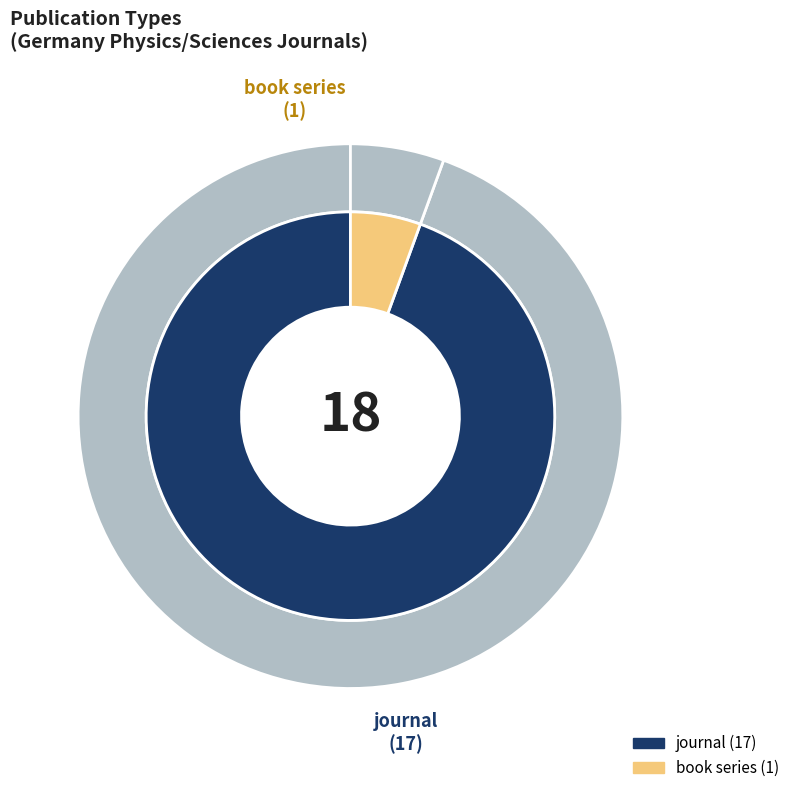

The book series slice represents 1% of the pie. True or false?

False